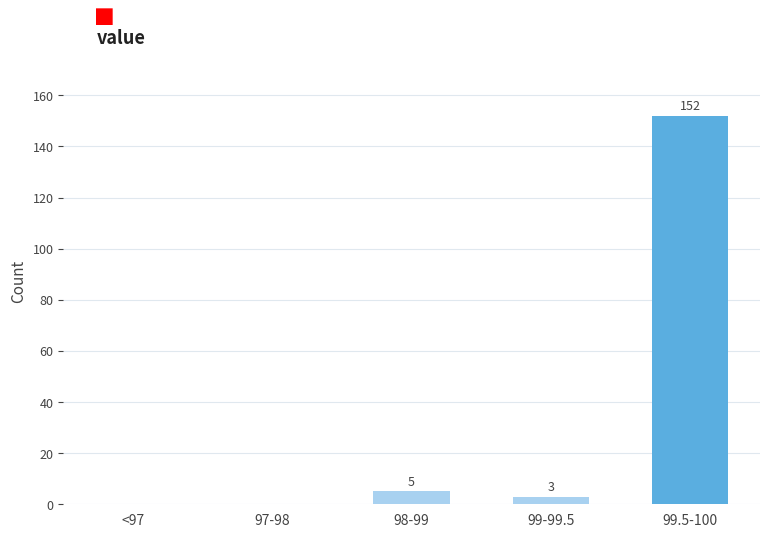

Reading right to left, transcribe all the data shown in this chart.

99.5-100=152	99-99.5=3	98-99=5	97-98=0	<97=0